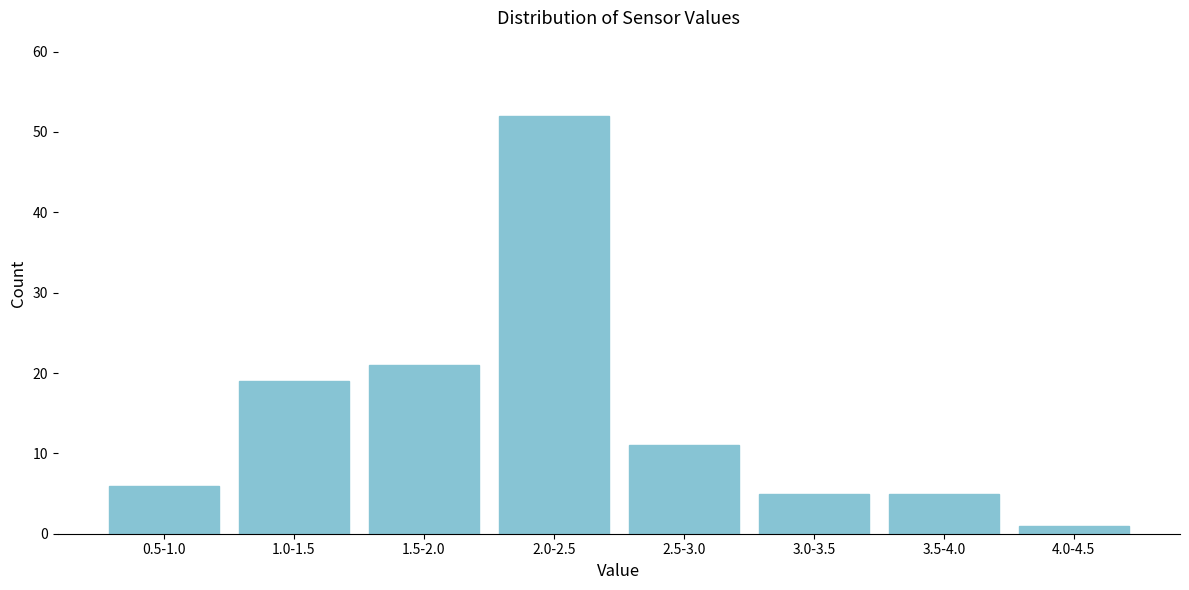

Reading left to right, list all the values displayed in this chart.

0.5-1.0=6	1.0-1.5=19	1.5-2.0=21	2.0-2.5=52	2.5-3.0=11	3.0-3.5=5	3.5-4.0=5	4.0-4.5=1